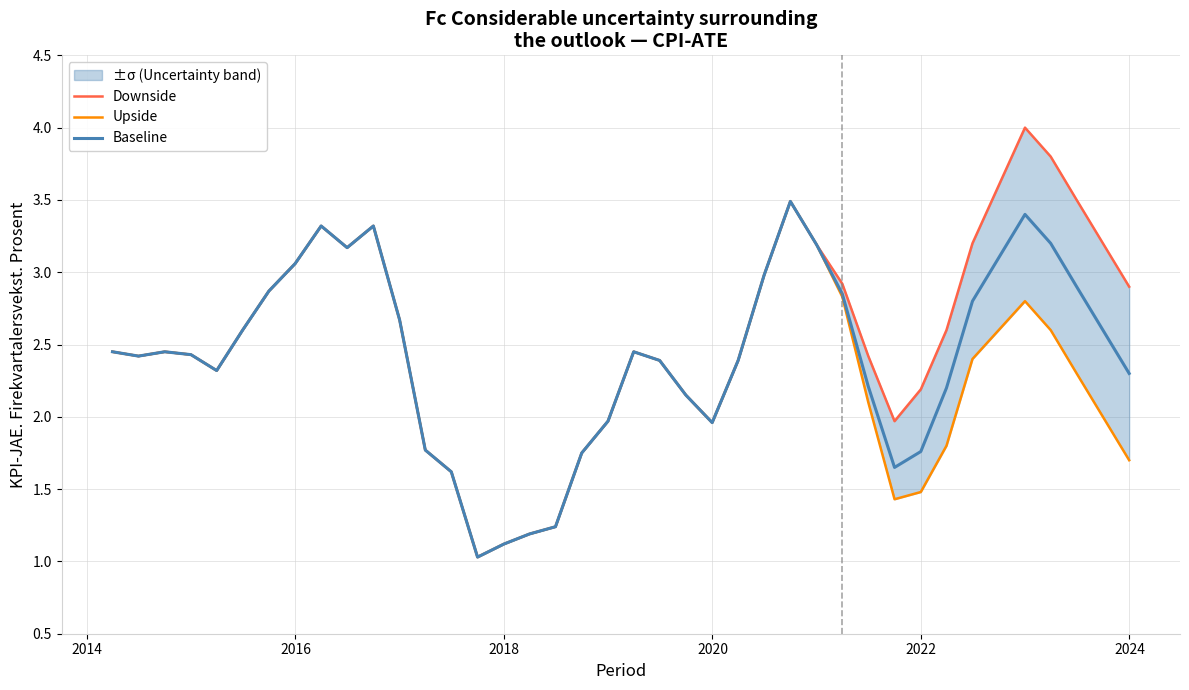

How many data points in Upside are less than 2?

13